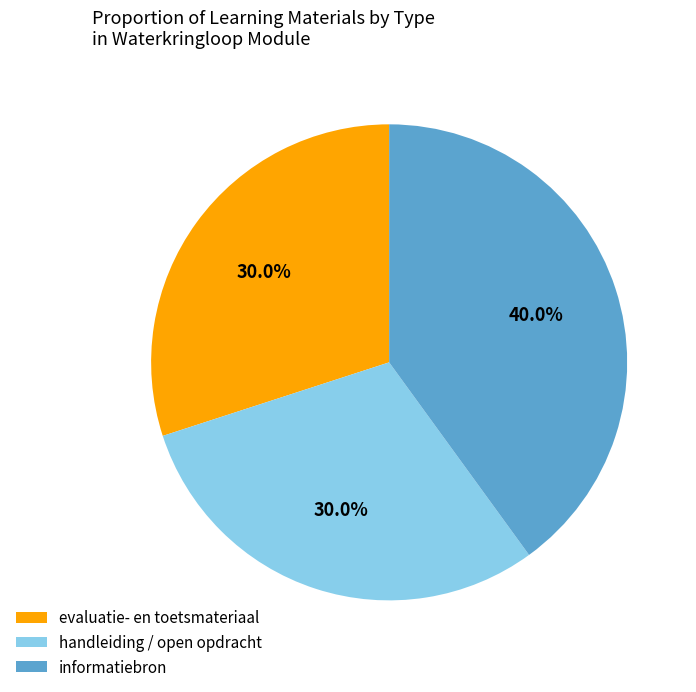

What is the largest slice in the pie chart?

informatiebron